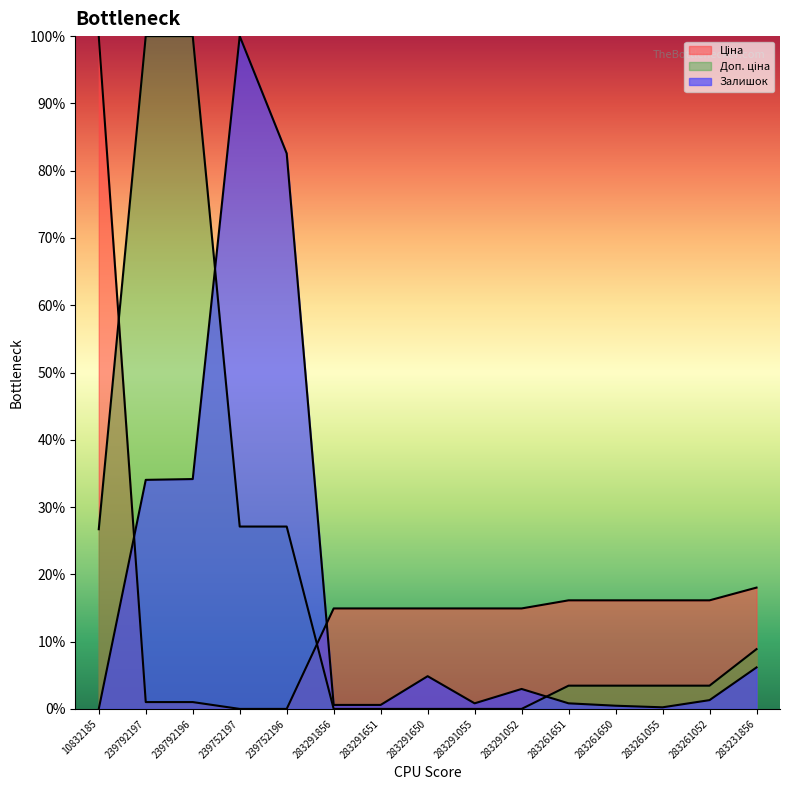

Reading left to right, list all the values displayed in this chart.

Ціна: 10832185=100.0	239792197=1.0	239792196=1.0	239752197=0.0	239752196=0.0	283291856=14.9	283291651=14.9	283291650=14.9	283291055=14.9	283291052=14.9	283261651=16.1	283261650=16.1	283261055=16.1	283261052=16.1	283231856=18.0
Доп. ціна: 10832185=26.7	239792197=100.0	239792196=100.0	239752197=27.1	239752196=27.1	283291856=0.0	283291651=0.0	283291650=0.0	283291055=0.0	283291052=0.0	283261651=3.5	283261650=3.5	283261055=3.5	283261052=3.5	283231856=8.9
Залишок: 10832185=0.0	239792197=34.0	239792196=34.2	239752197=100.0	239752196=82.6	283291856=0.6	283291651=0.6	283291650=4.9	283291055=0.8	283291052=3.0	283261651=0.8	283261650=0.5	283261055=0.2	283261052=1.3	283231856=6.2